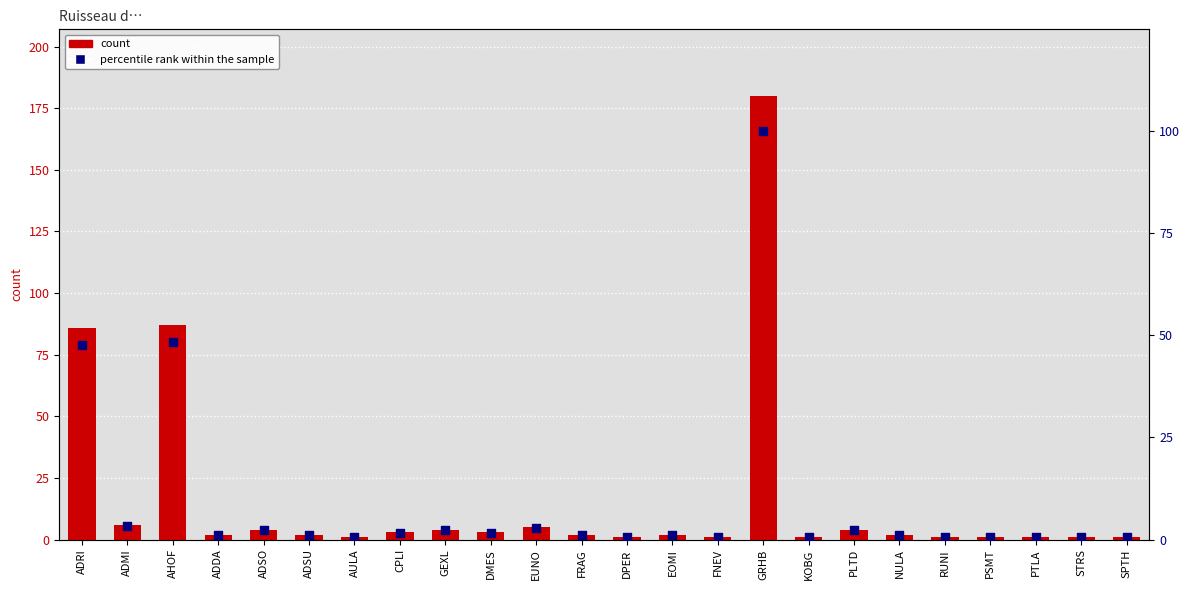

Which series contains the highest Y value?

count